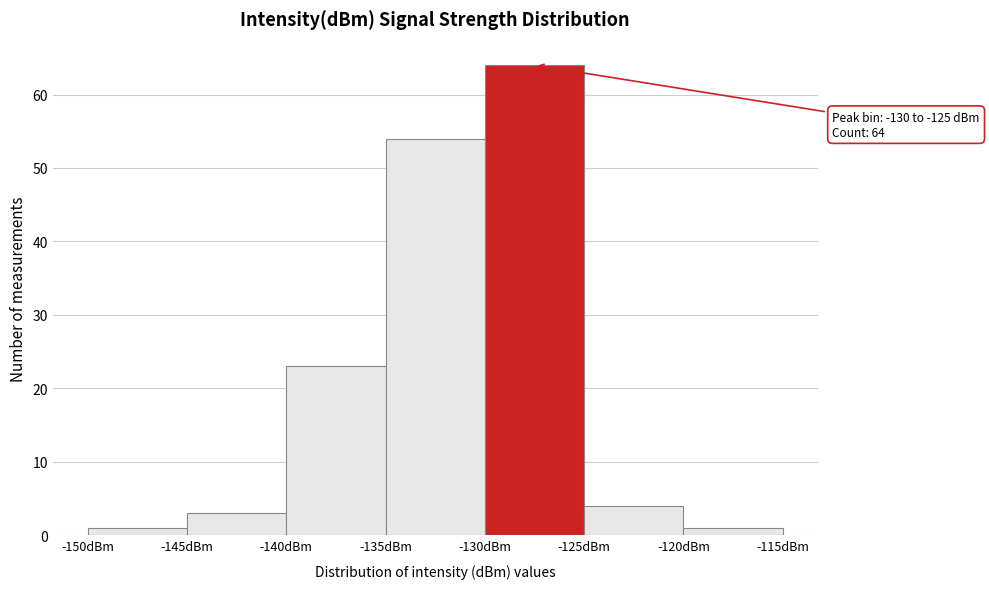

Over which range of the x-axis is the bar tallest?

-130 to -125